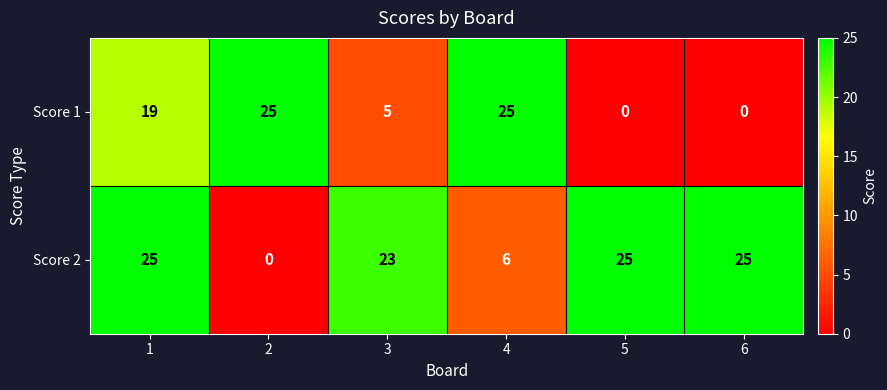

Is it true that Score 2 equals 0 at 2?

True